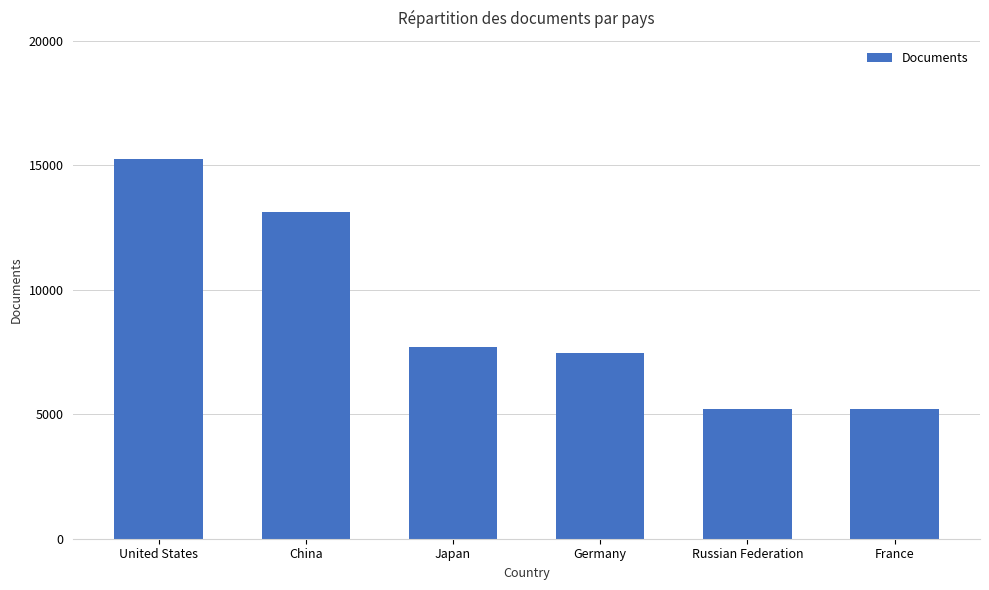

What is the change in value from United States to Germany?

-7804